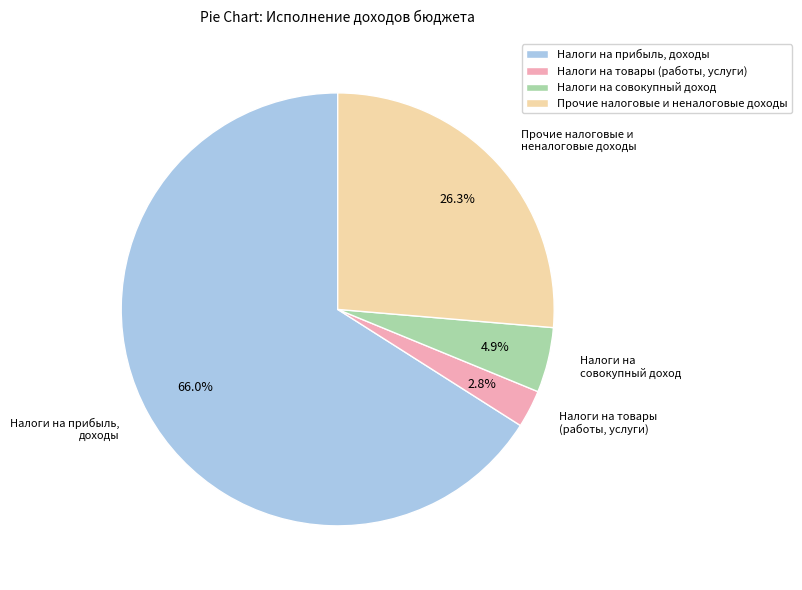

Does any single category account for the majority?

Yes